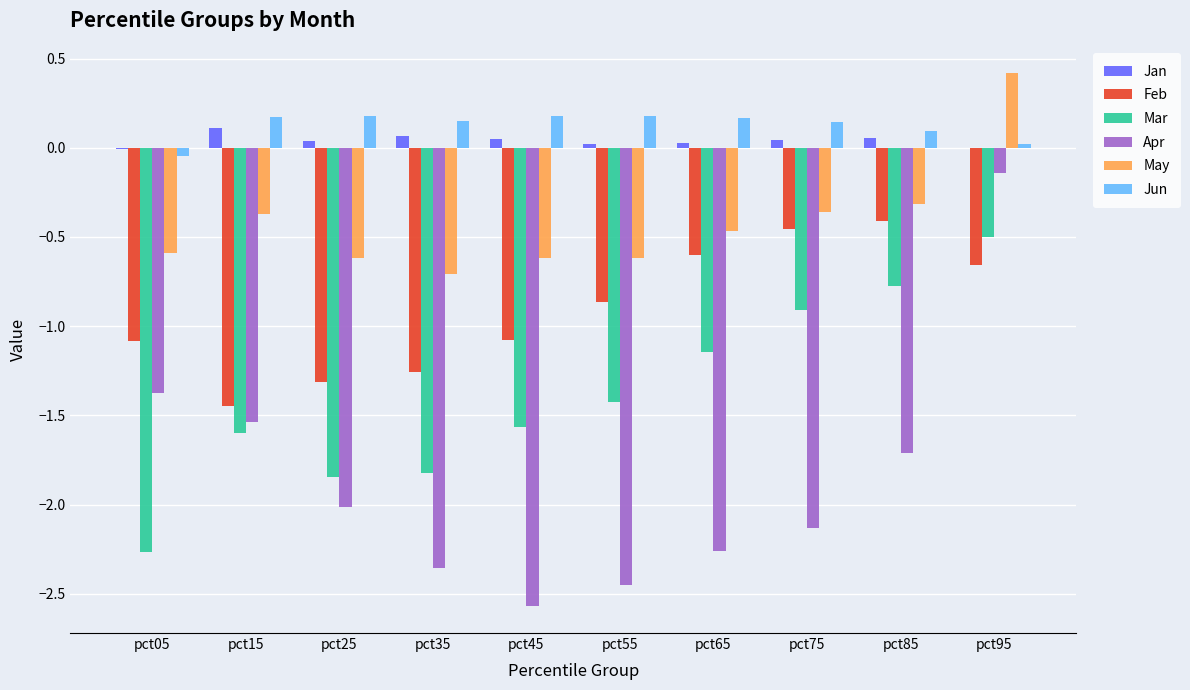

Are the bars grouped side by side (vs. stacked)?

Yes